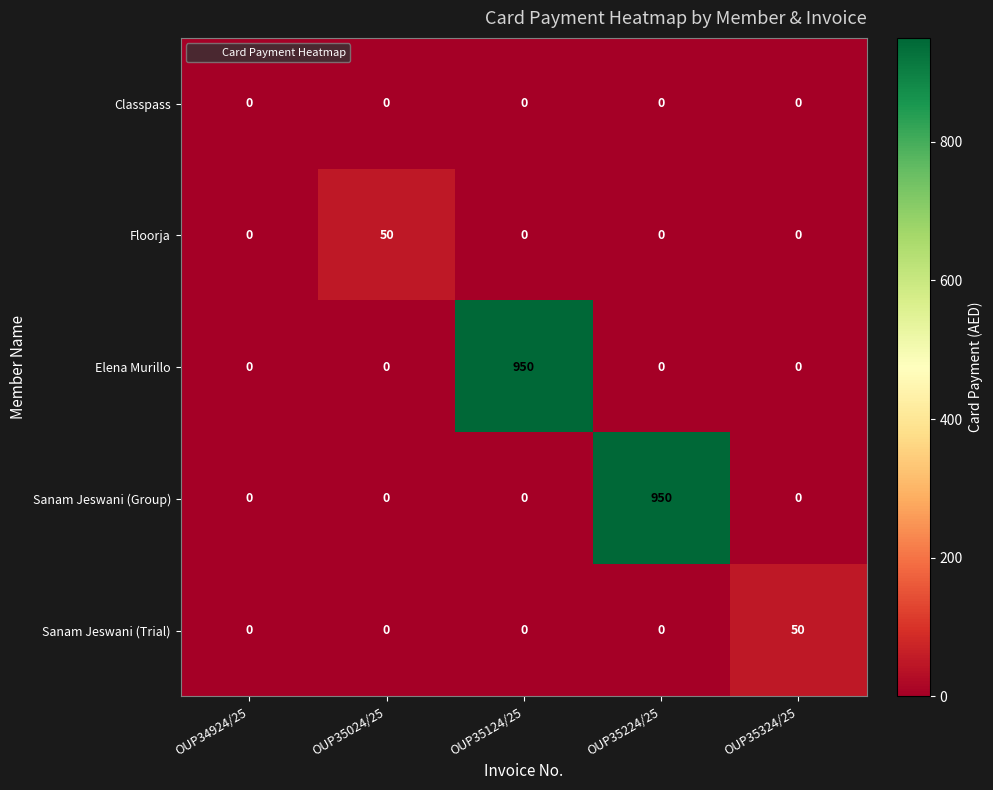

What is the greatest value displayed?

950